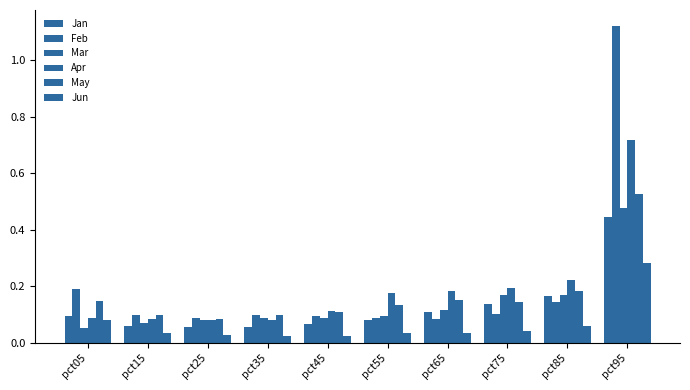

What is the value of the Mar bar at the 4th from the left?

0.1